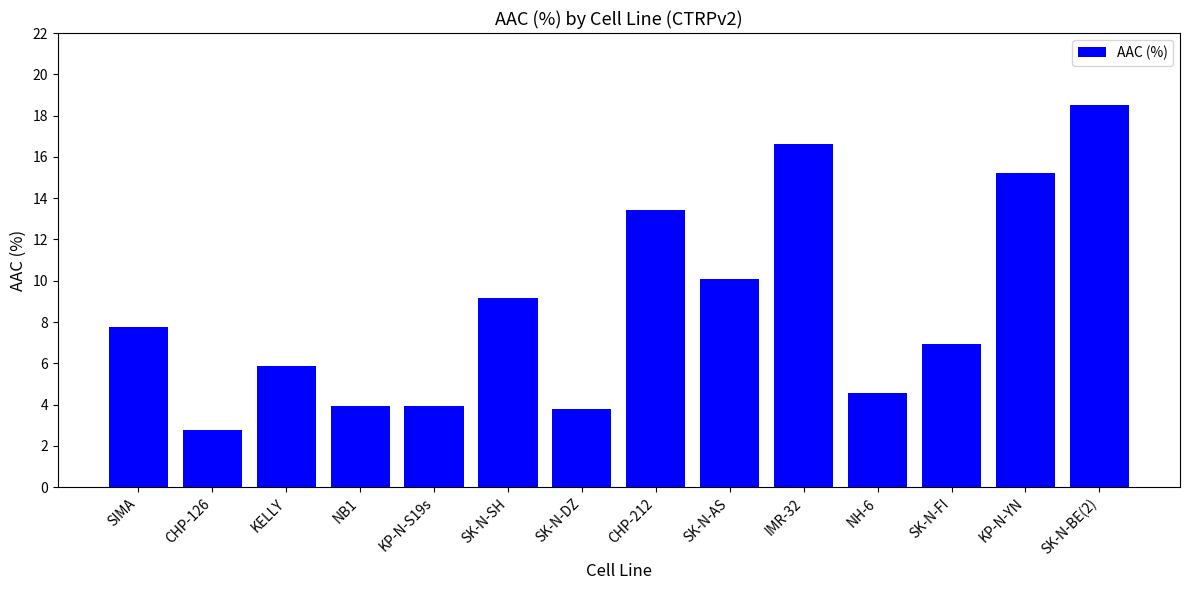

What is the maximum value shown in the chart?

18.5